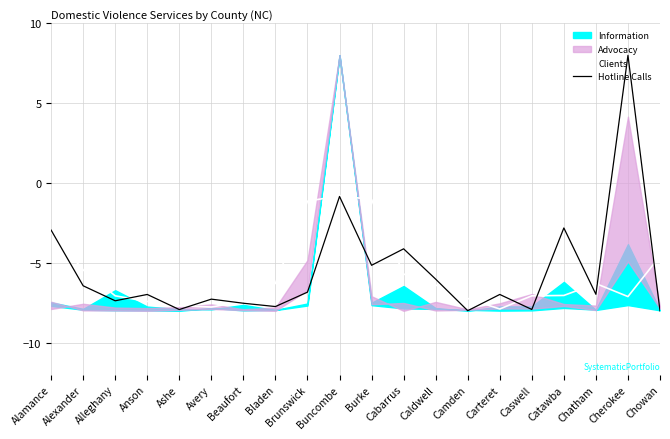

The value of Clients at Chowan is -4.6. True or false?

True